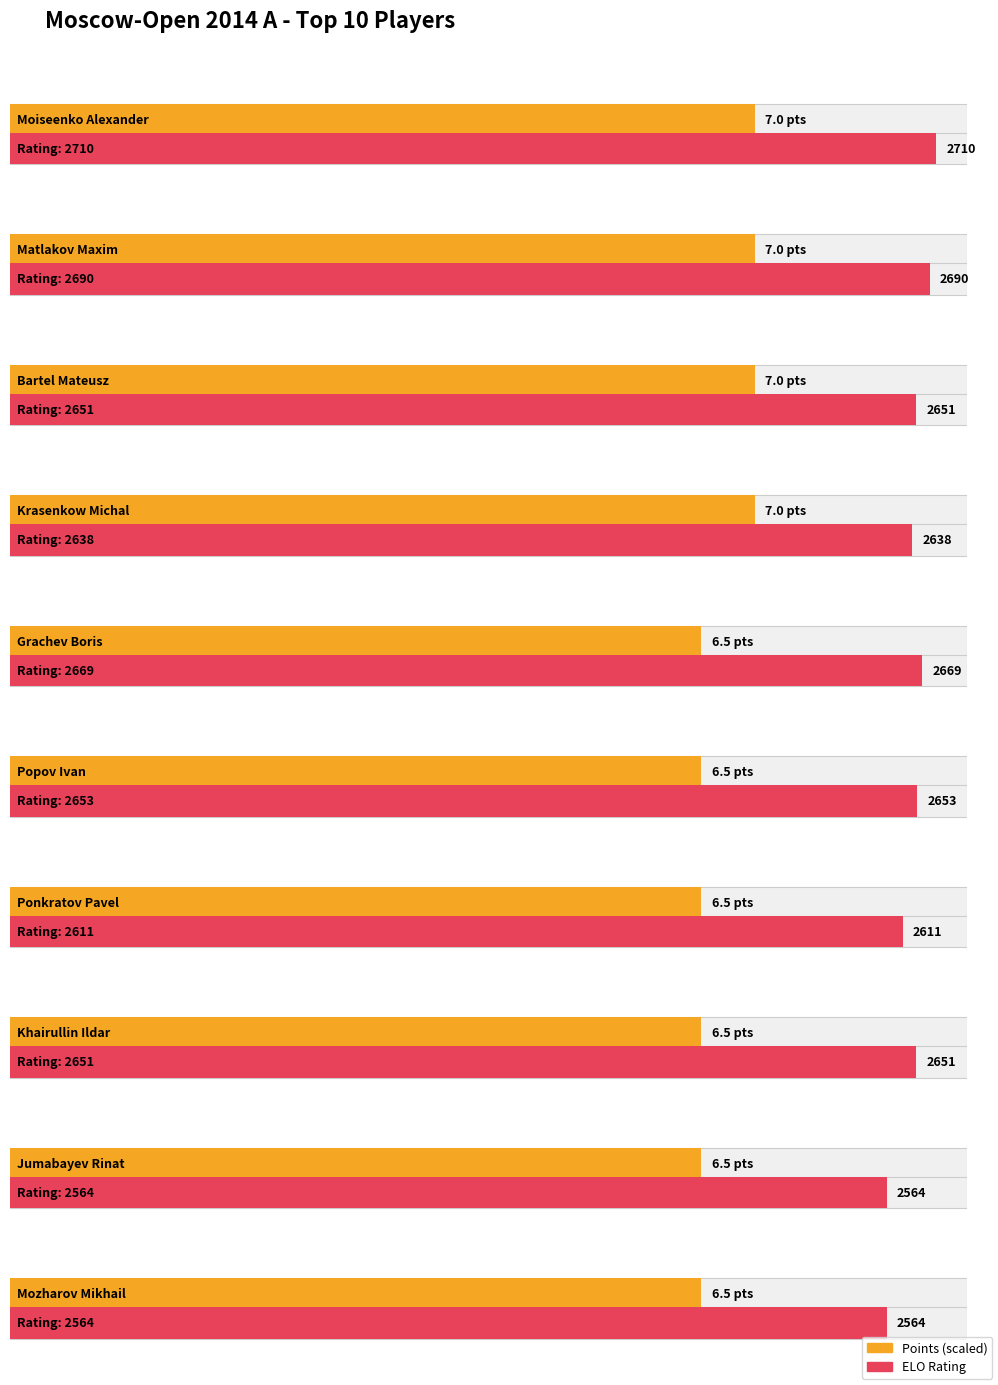

How many groups of bars are there?

10